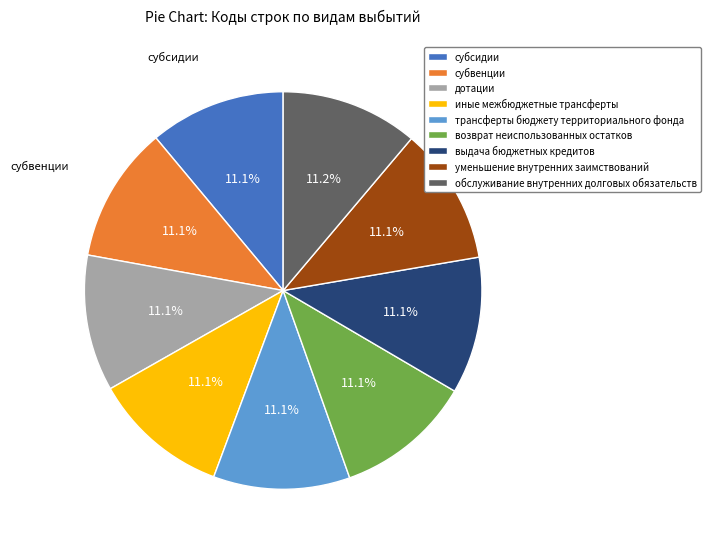

Is субвенции the majority of the pie?

No